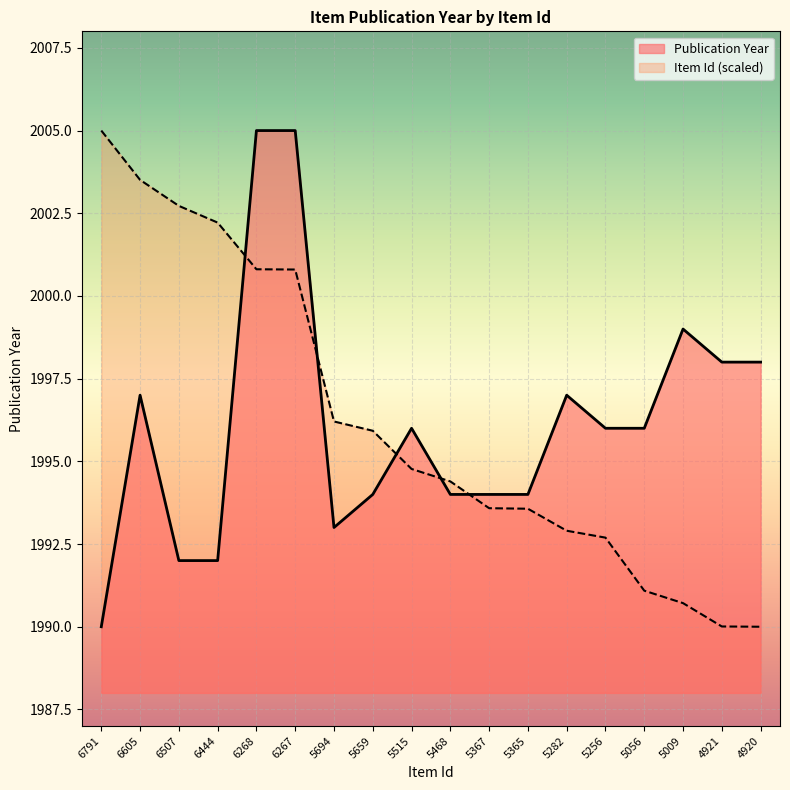

What is the difference between the highest and lowest values at 5009?

8.3